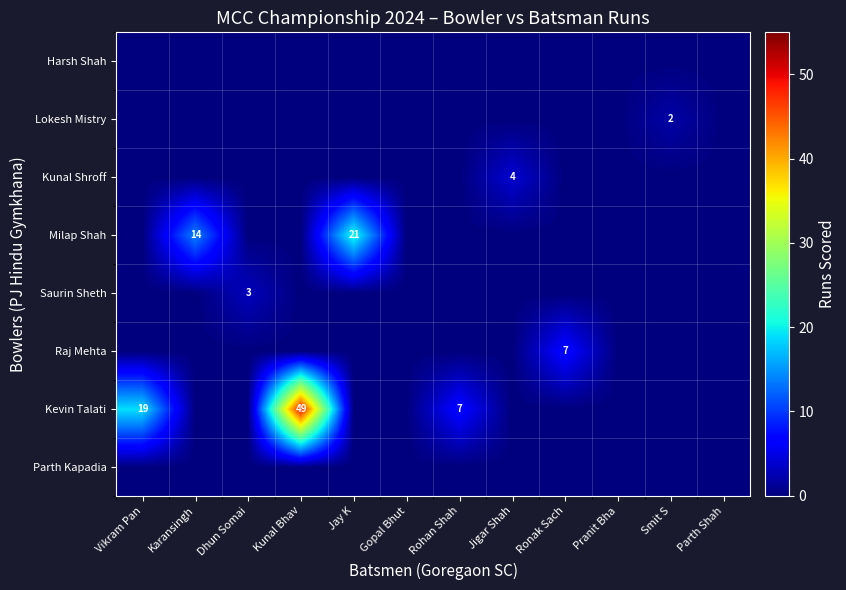

The value of Kevin Talati at Vikram Pan is 11. True or false?

False